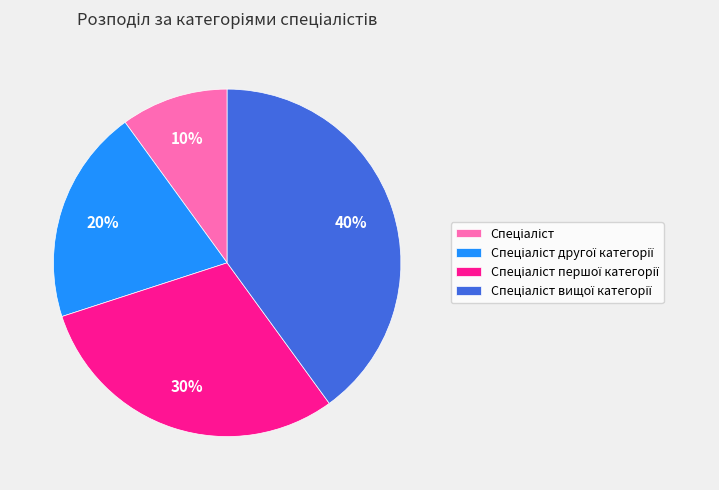

To the nearest percent, what is the average slice percentage?

25%